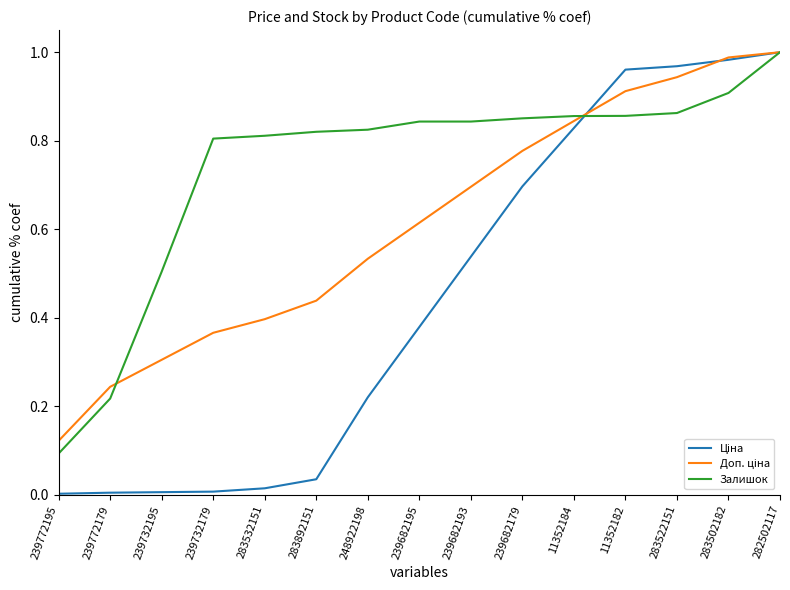

What is the difference between the second highest and second lowest values in the Залишок series?

0.7